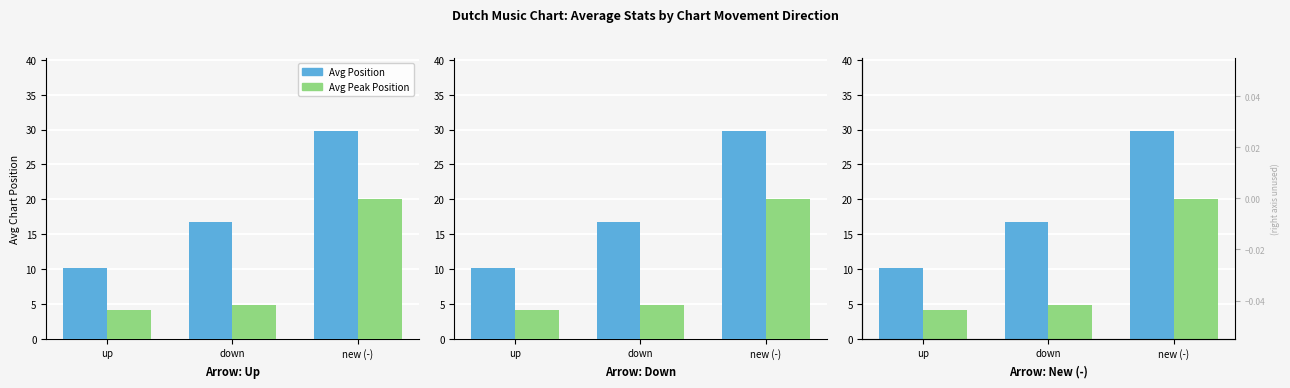

Reading left to right, extract all data points from this chart.

Avg Position: up=10.2	down=16.8	new (-)=29.8
Avg Peak Position: up=4.1	down=4.9	new (-)=20.0